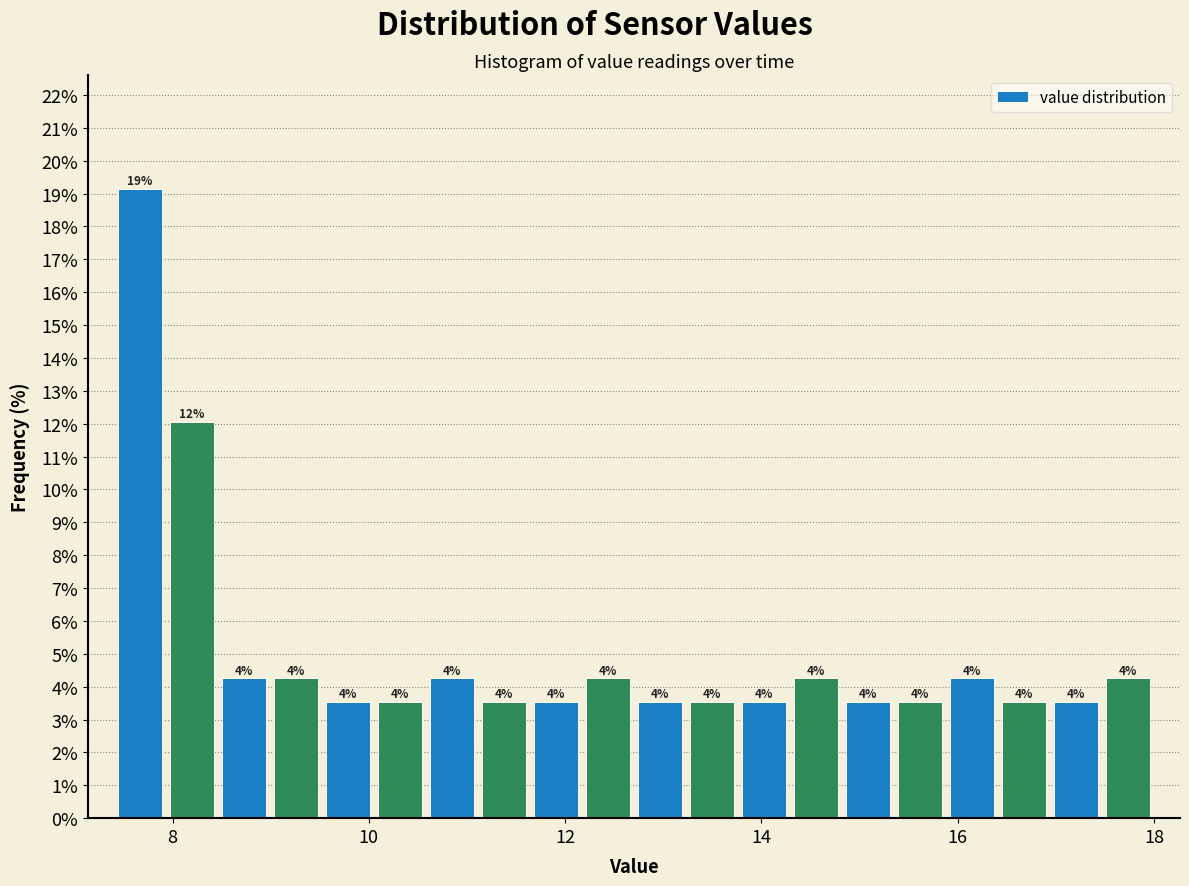

Read against the x-axis, roughly where is the centre of the tallest bar?

7.6